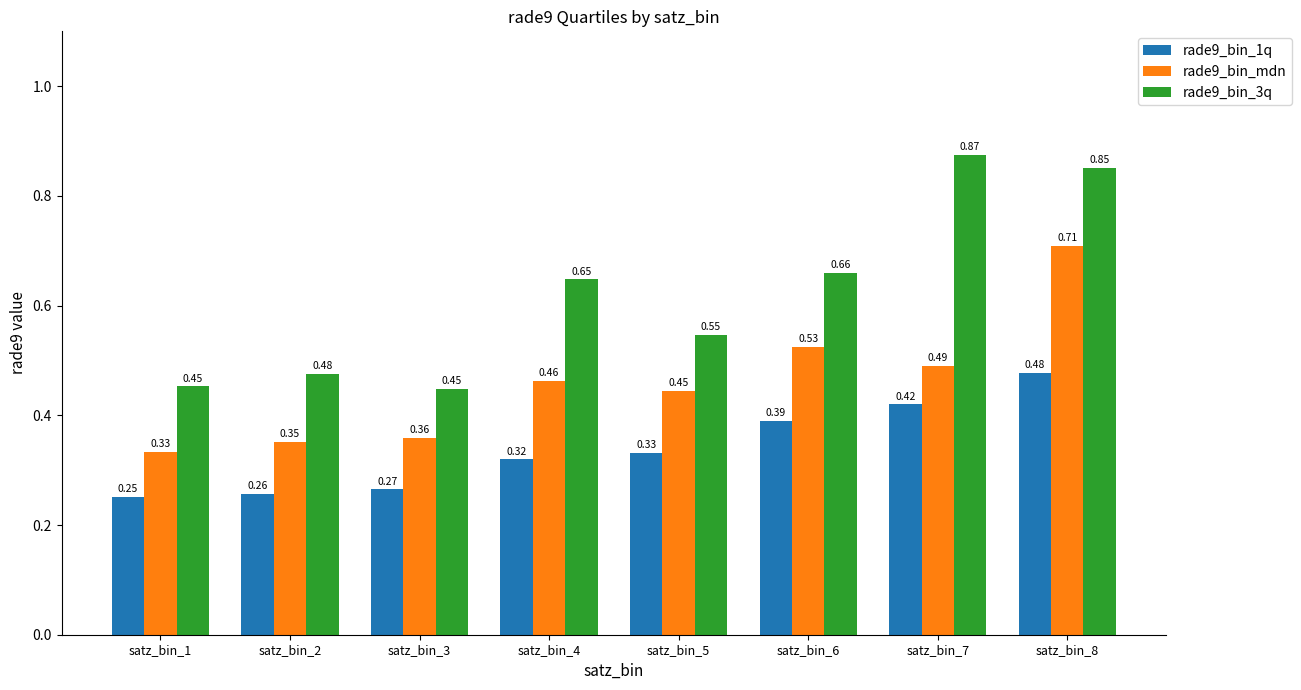

Between satz_bin_3 and satz_bin_6, which series saw the biggest shift?

rade9_bin_3q